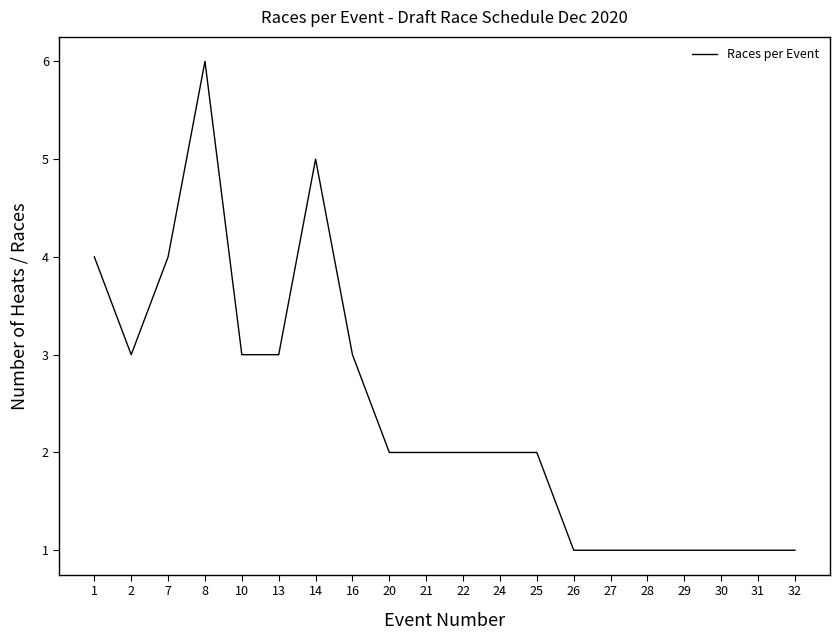

What is the maximum value shown in the chart?

6